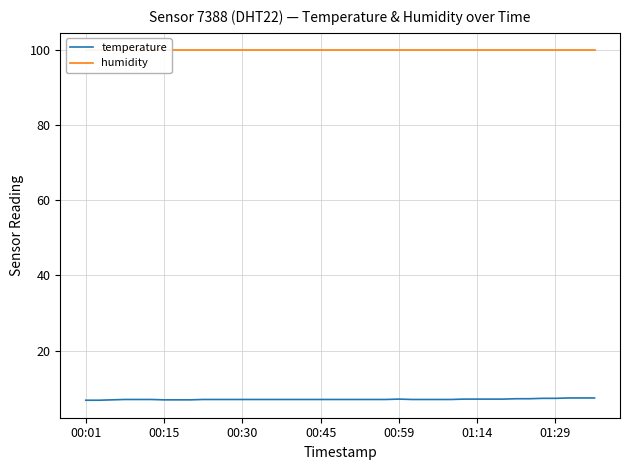

In temperature, how many points are higher than both neighbors (excluding endpoints)?

1